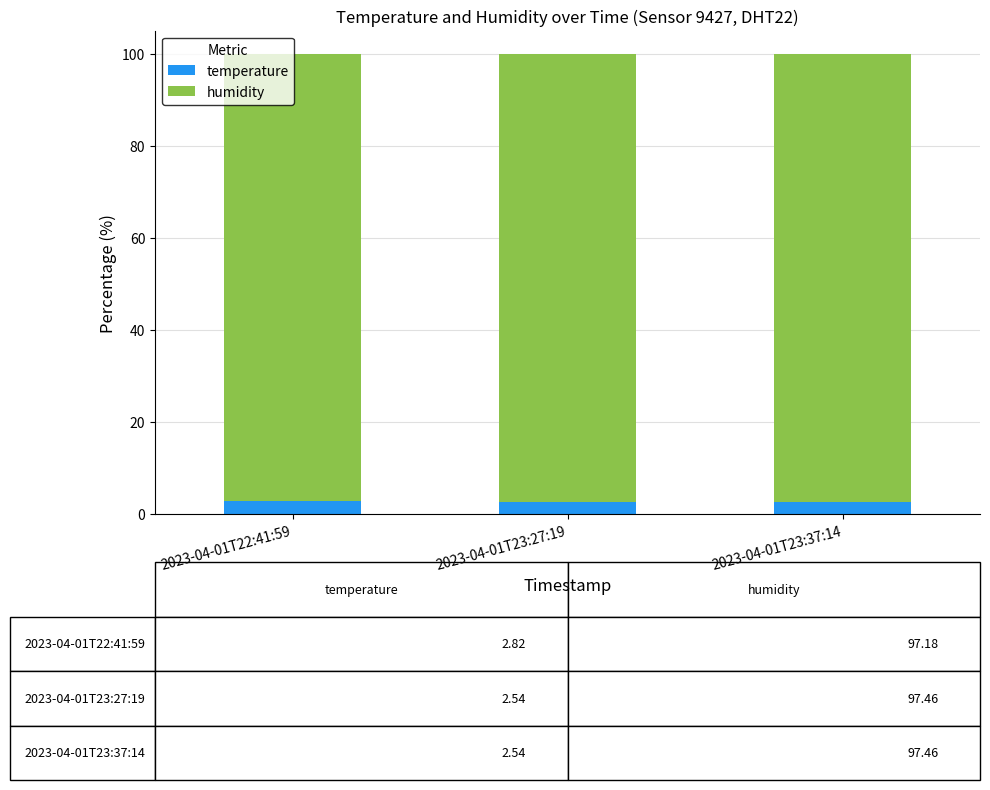

The value of temperature at 2023-04-01T23:27:19 is 2.5. True or false?

True